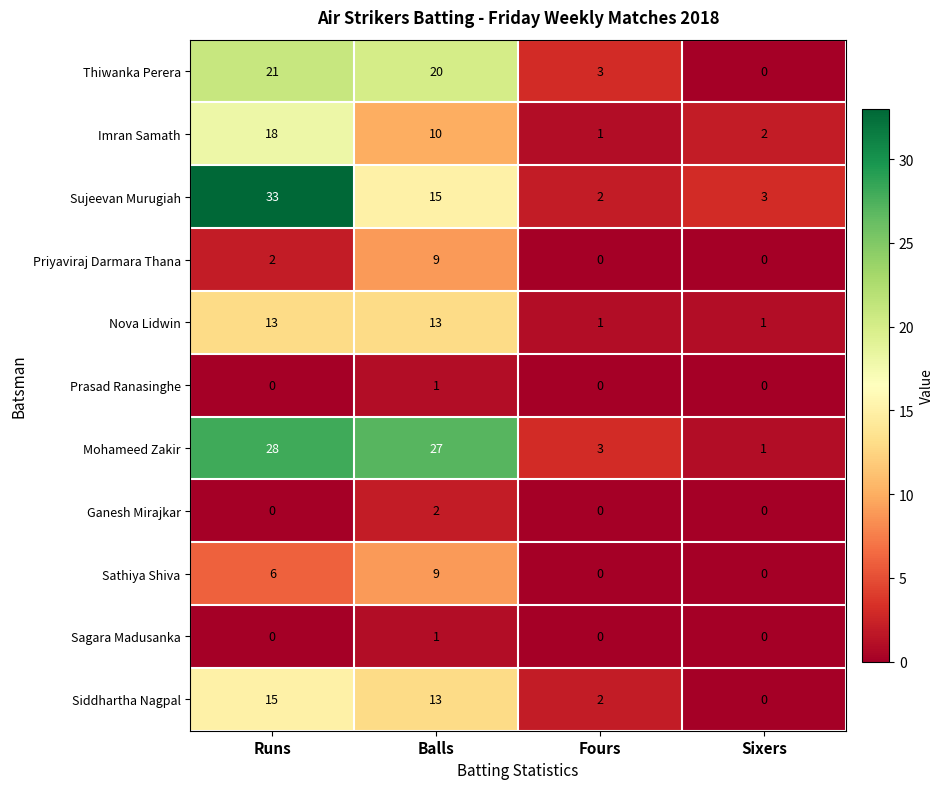

What is the average value of the Imran Samath series?

8